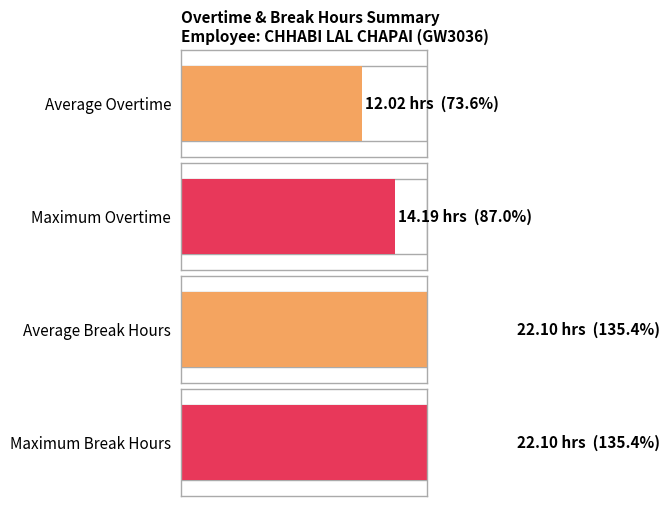

What is the sum of all Total Break (hours) values?

22.1